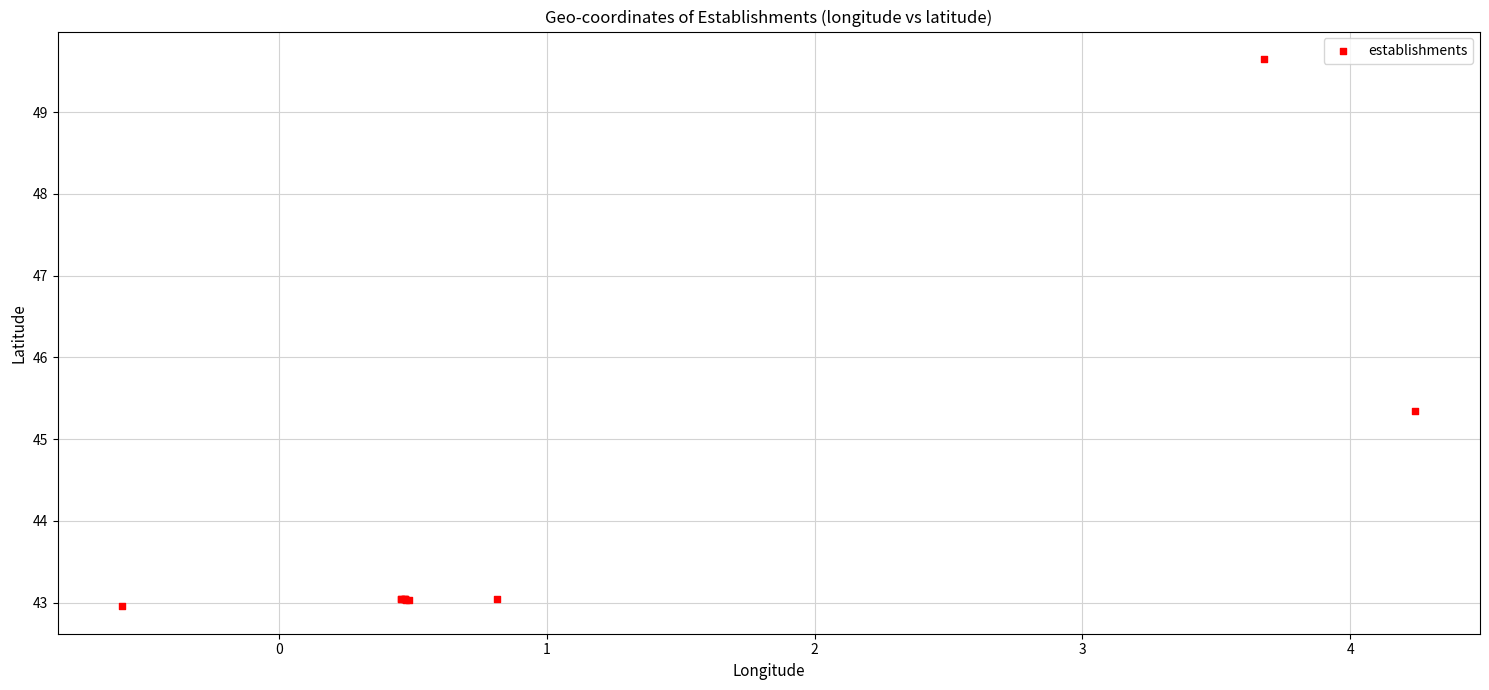

What Y value in the scatter plot is closest to 46?

45.3